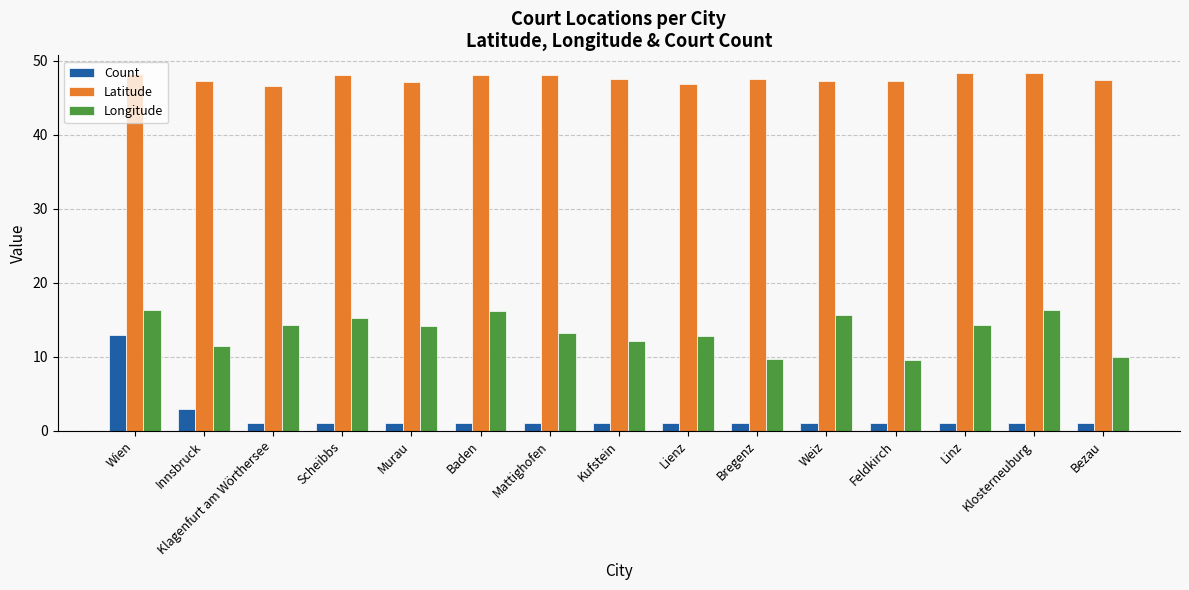

The value of Count at Innsbruck is 3.0. True or false?

True